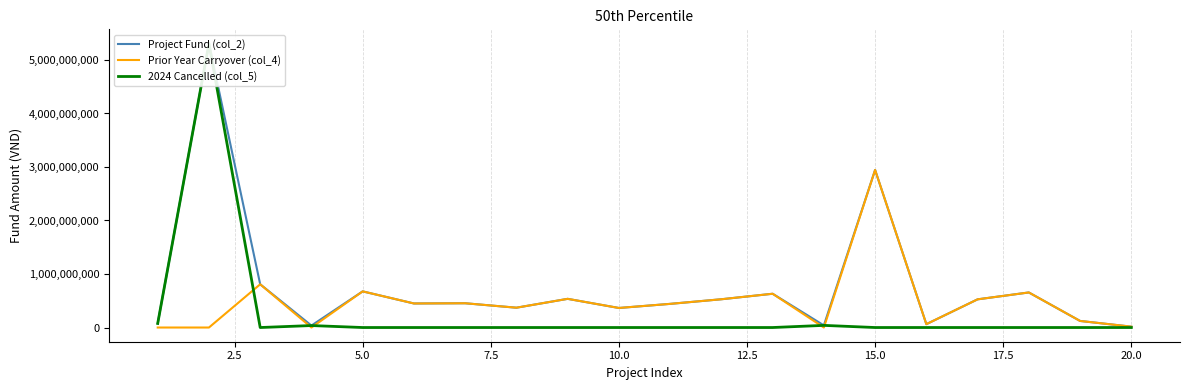

The value of Prior Year Carryover (col_4) at 15.0 is 4980197151. True or false?

False